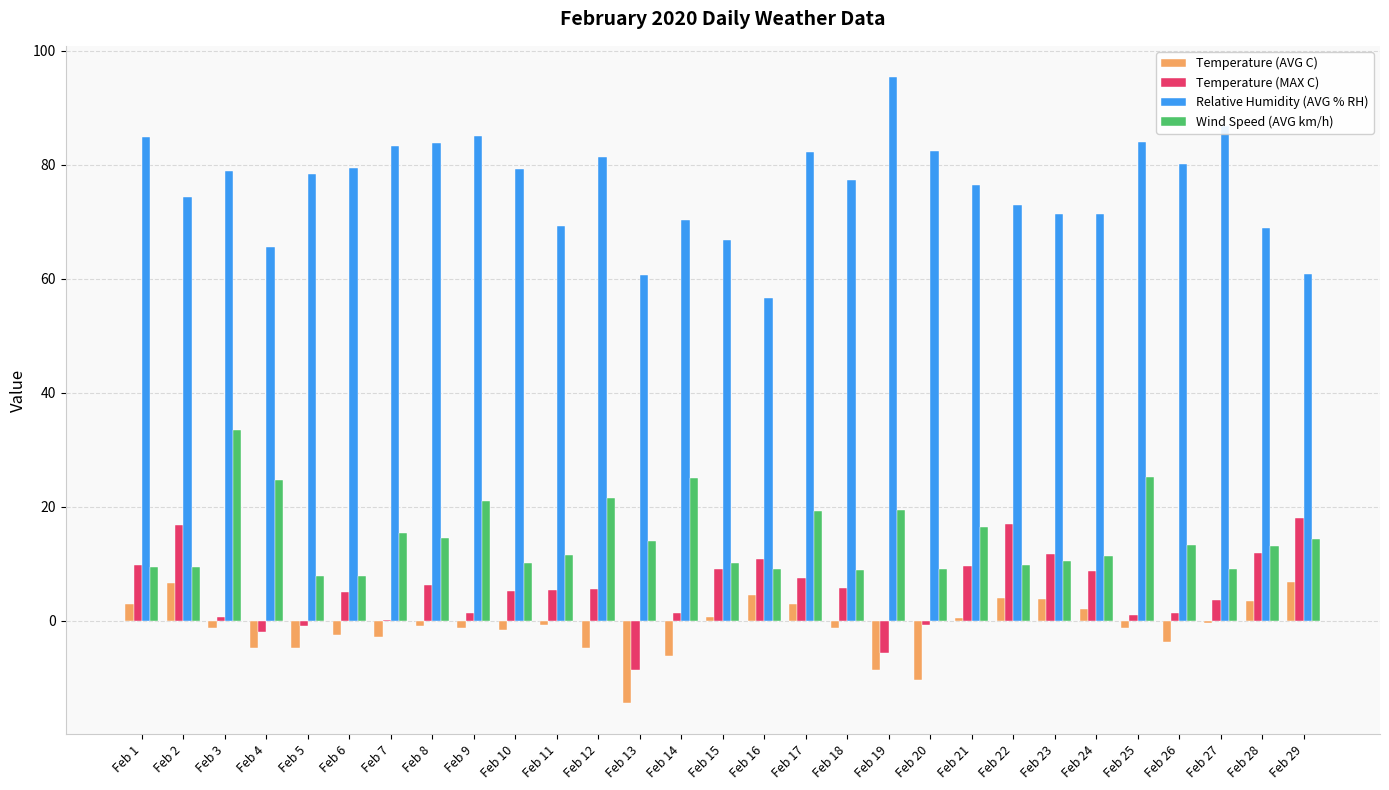

Is the value of Relative Humidity (AVG % RH) at Feb 6 greater than the value of Wind Speed (AVG km/h) at Feb 17?

Yes